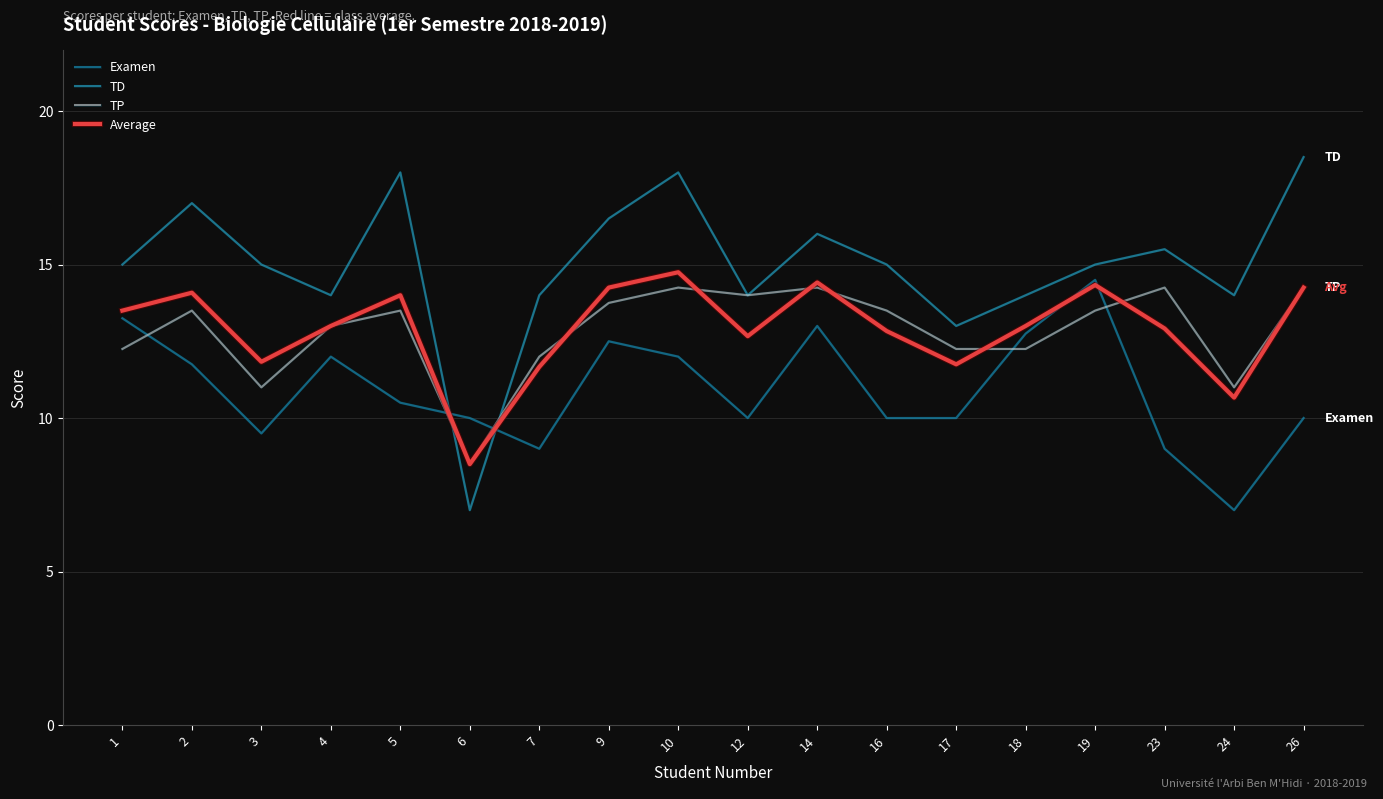

The TD series shows 9.3 at 18. True or false?

False